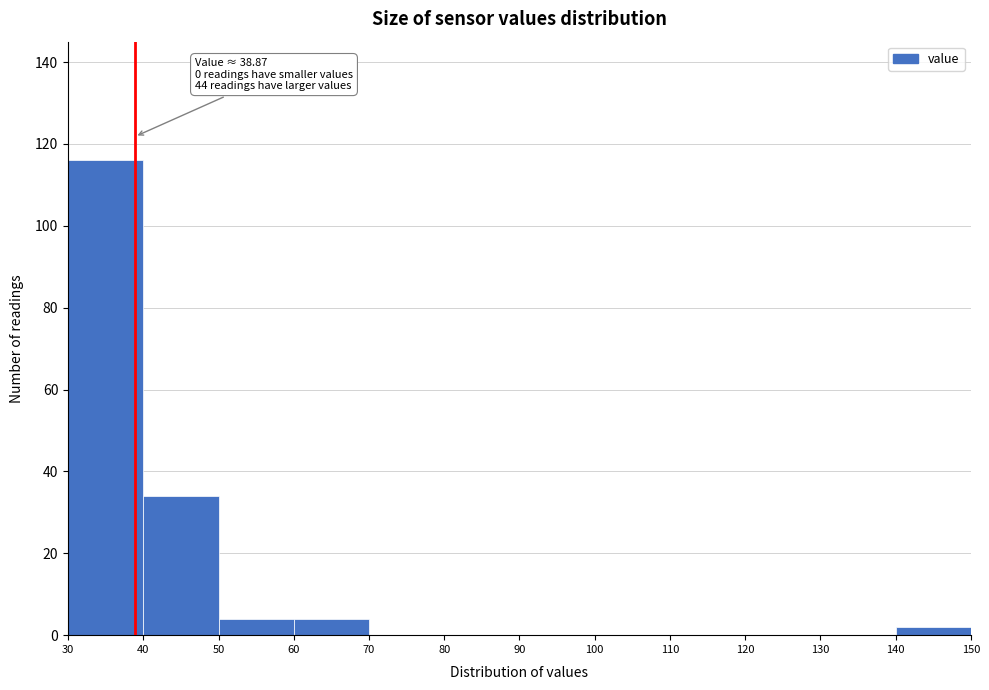

Which range on the x-axis has the tallest bar?

30 to 40